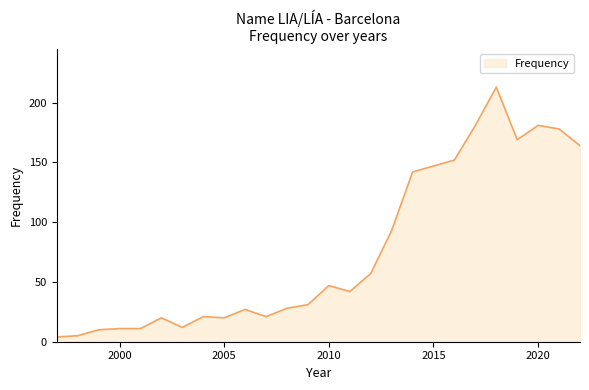

True or false: the data has more than 2 interior local peaks.

True